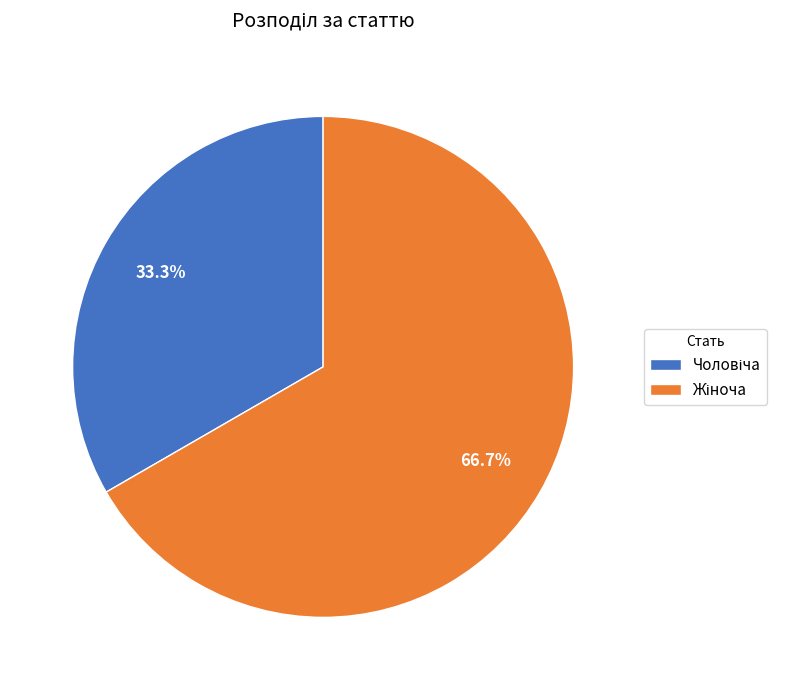

Combined, do Жіноча and Чоловіча account for over 50%?

Yes